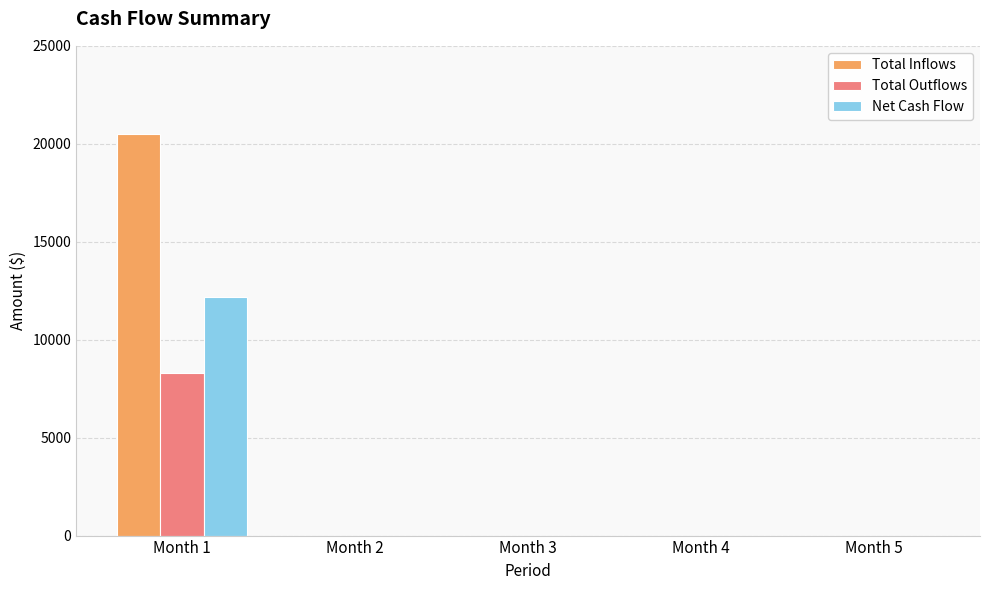

What is the maximum value shown in the chart?

20500